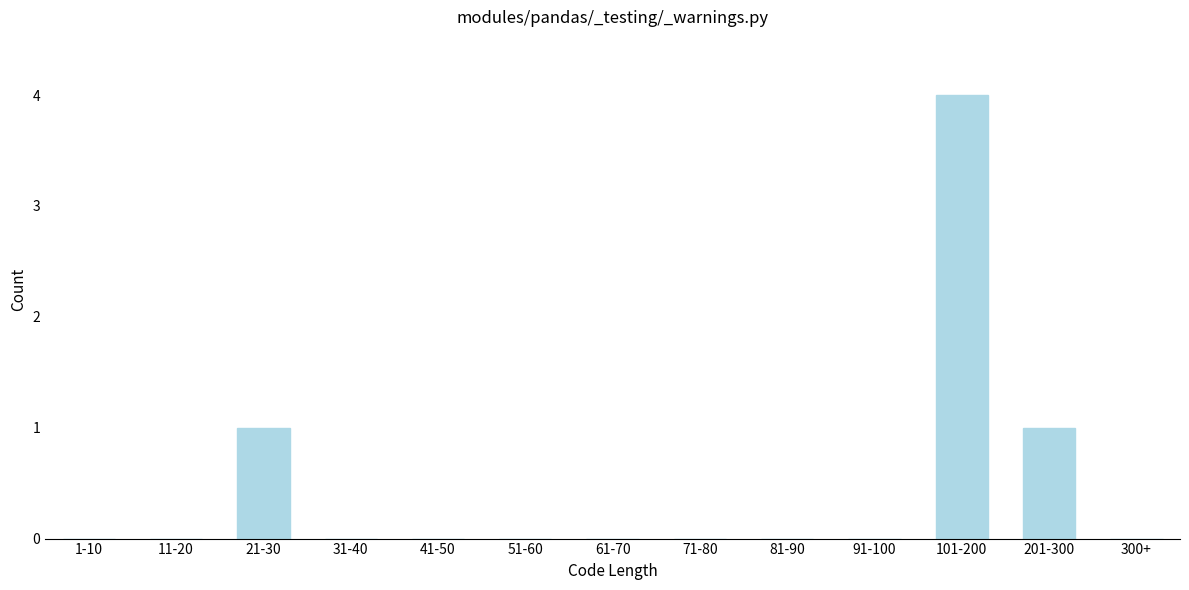

Reading left to right, what are all the values shown in this chart?

1-10=0	11-20=0	21-30=1	31-40=0	41-50=0	51-60=0	61-70=0	71-80=0	81-90=0	91-100=0	101-200=4	201-300=1	300+=0